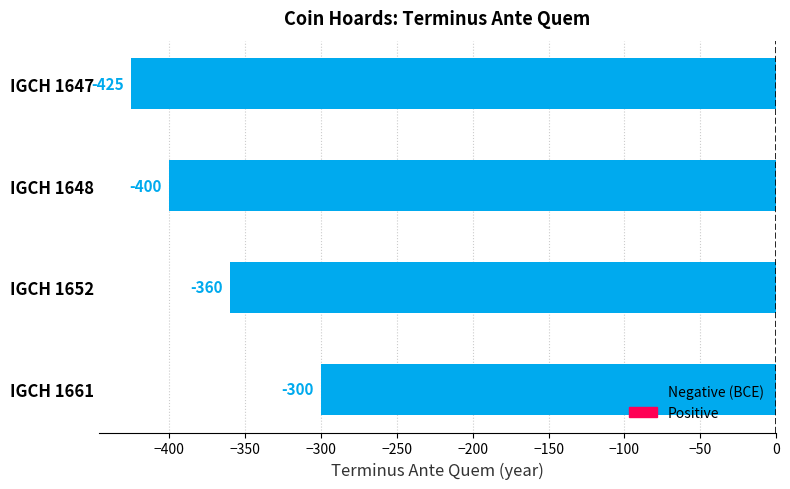

What is the approximate value at IGCH 1648, to the nearest 5?

-400